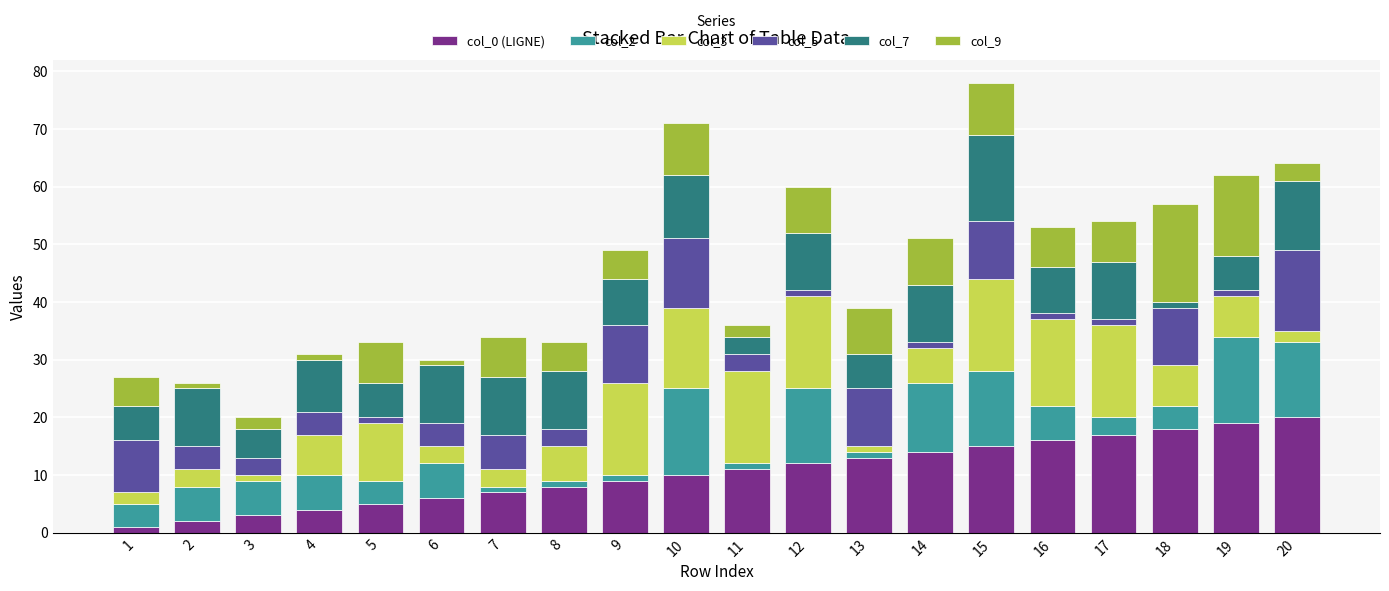

Are the bars horizontal?

No